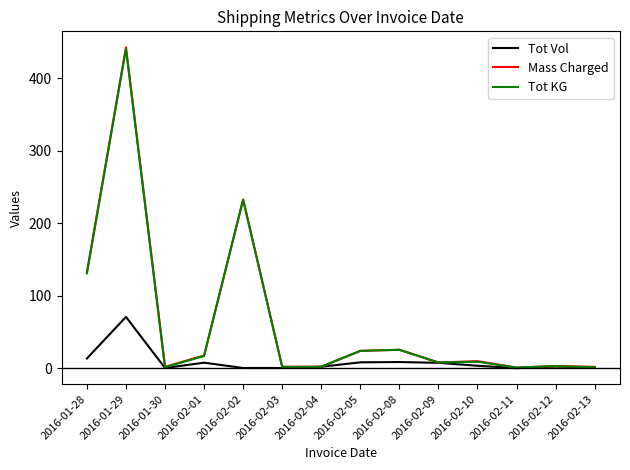

Is it true that Tot KG equals 232.3 at 2016-02-02?

True